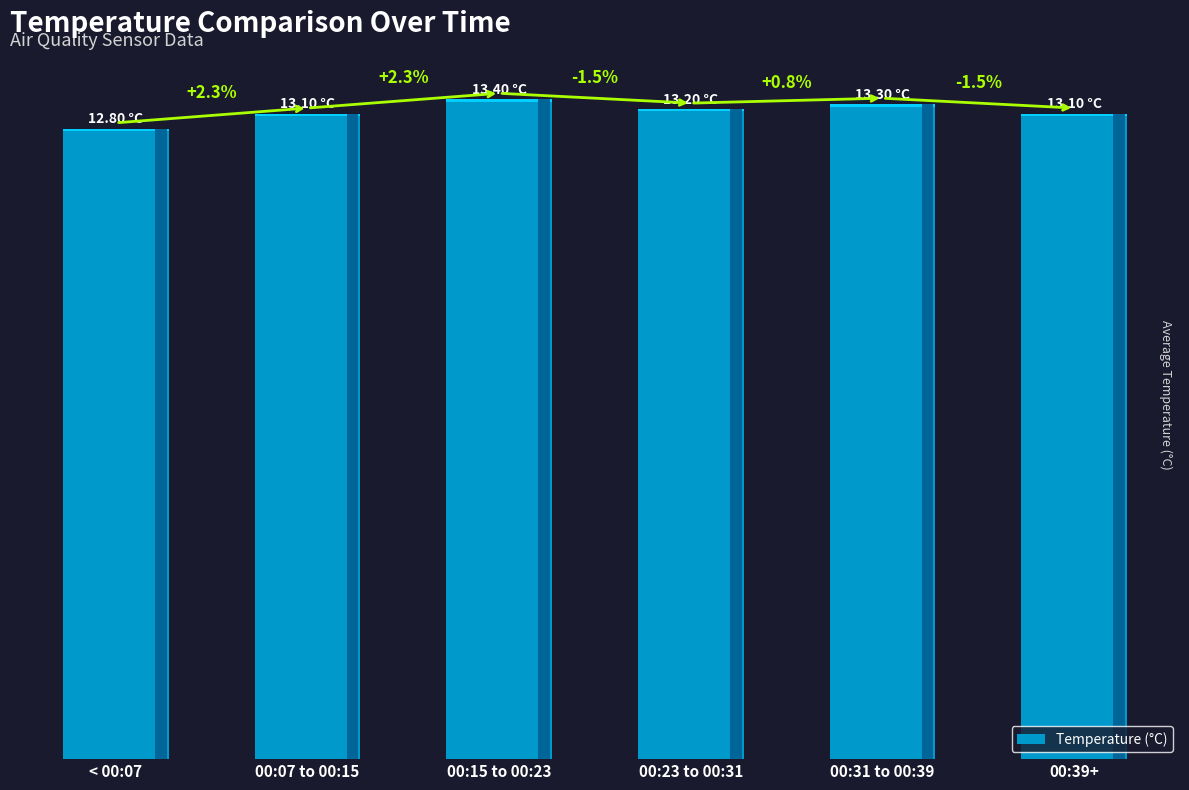

What is the difference between the second highest and second lowest values?

0.2